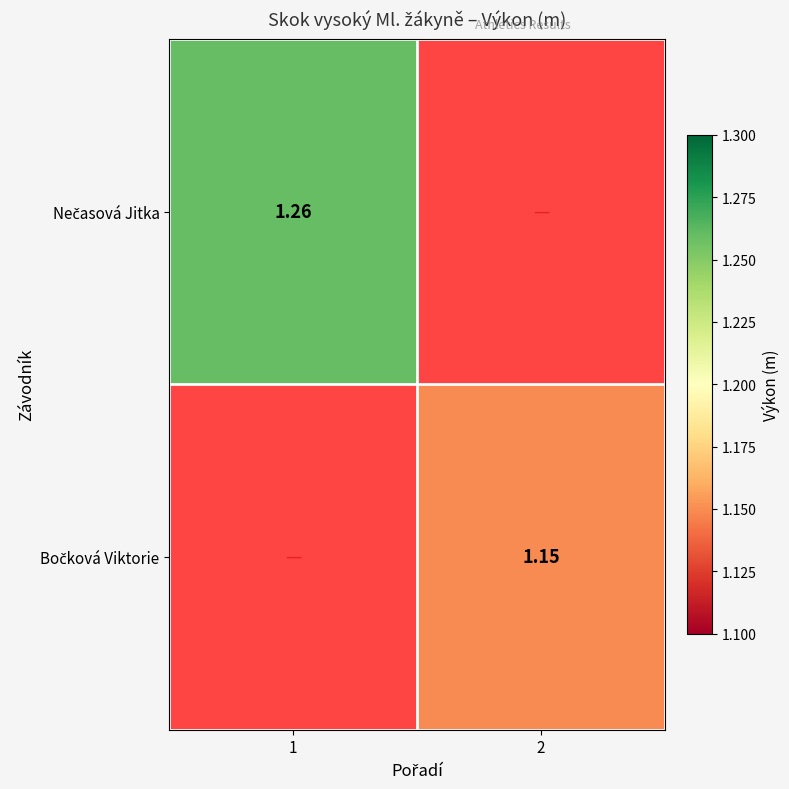

At which label does Bočková Viktorie reach its peak?

1